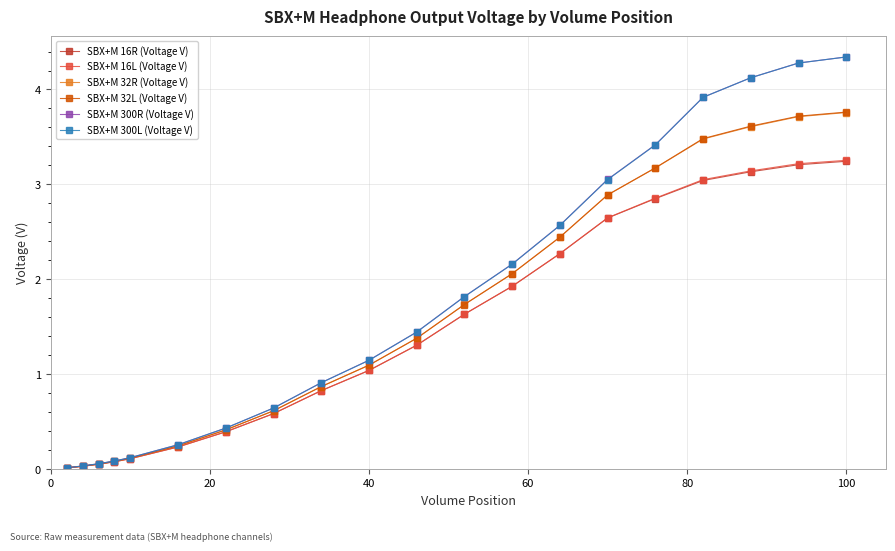

Does the chart have visible grid lines?

Yes